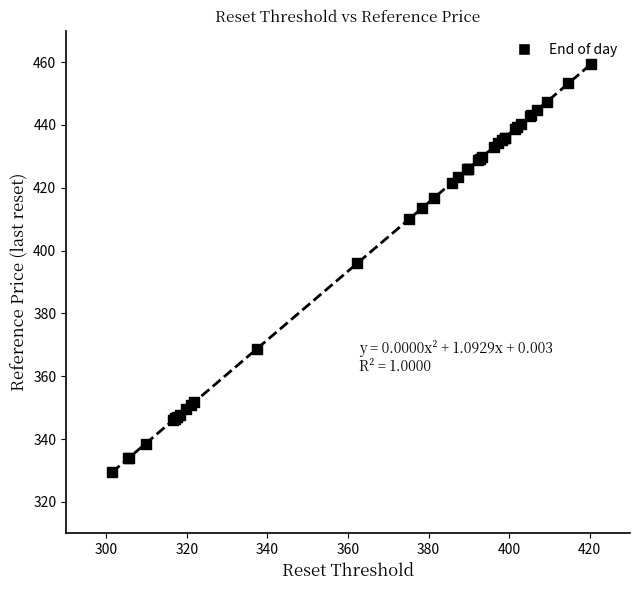

What Y value in the scatter plot is closest to 394?

395.9